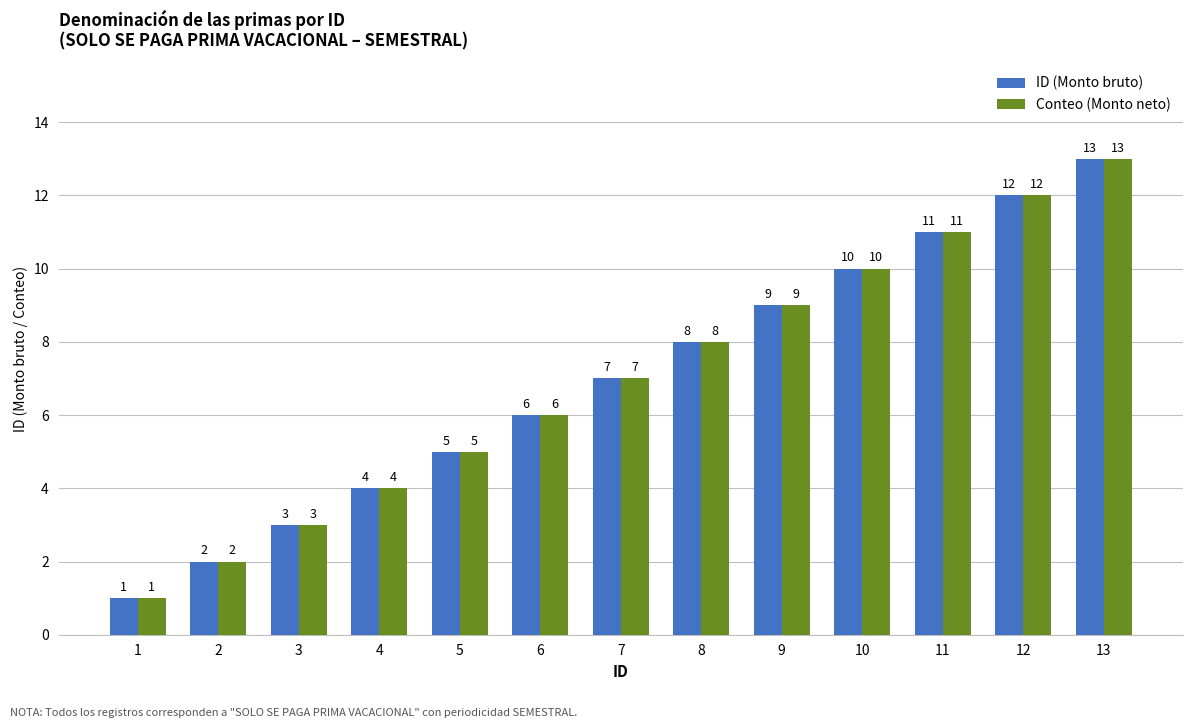

What is the average value of the Conteo (Monto neto) series?

7